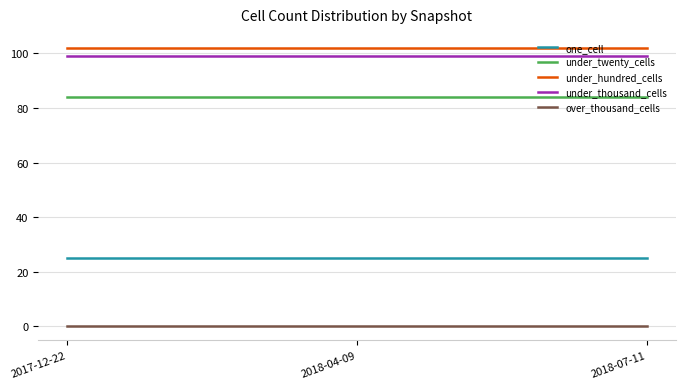

Is it true that one_cell equals 25 at 2018-07-11?

True